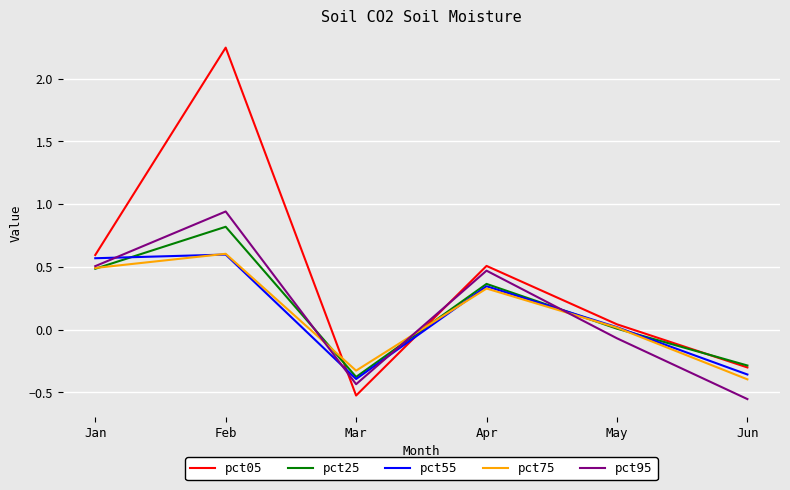

After their last crossing, which series has the higher values: pct75 or pct55?

pct55